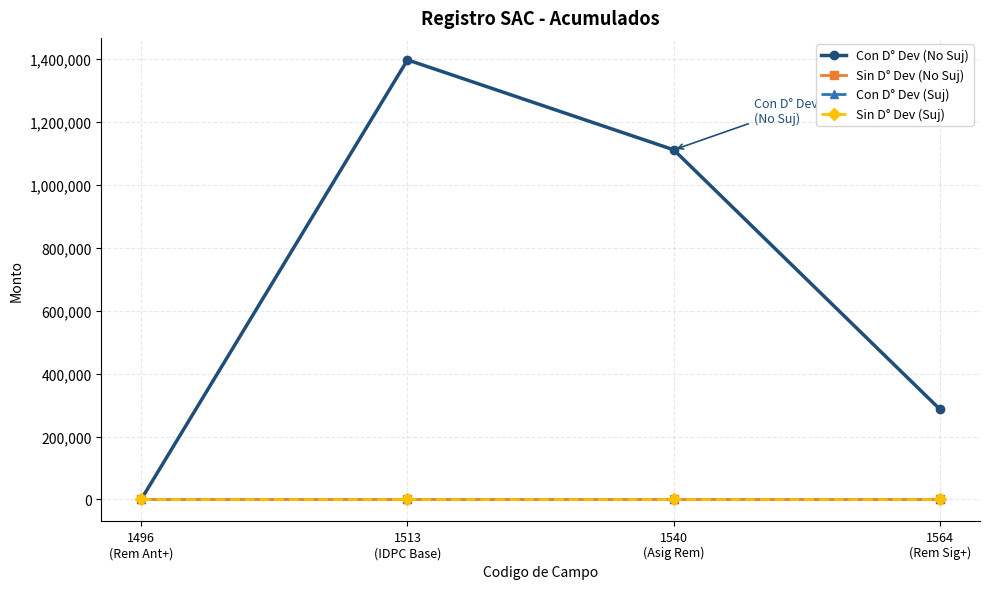

Does the chart have visible grid lines?

Yes